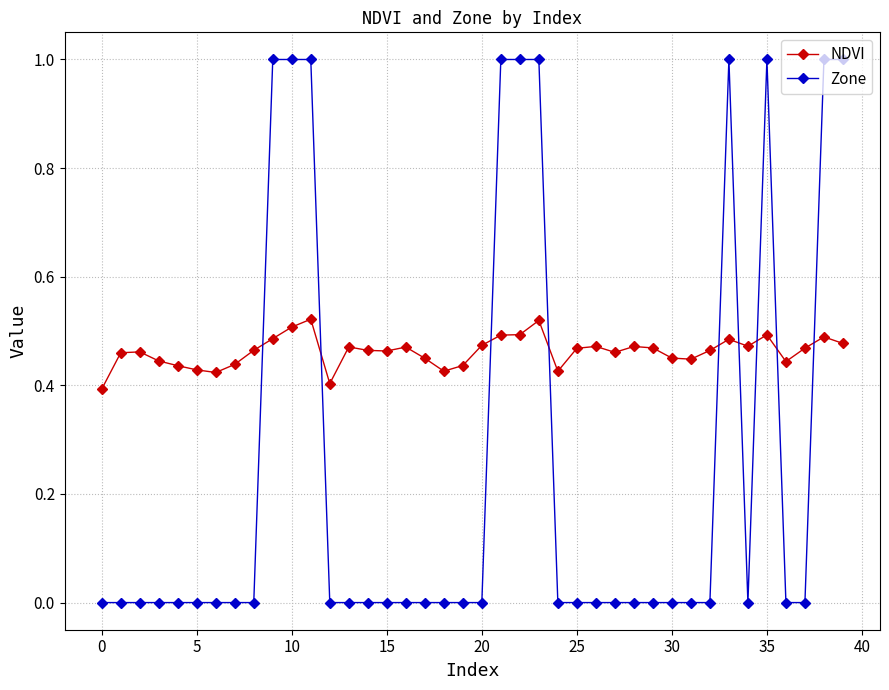

True or false: Zone and NDVI intersect in this chart.

True